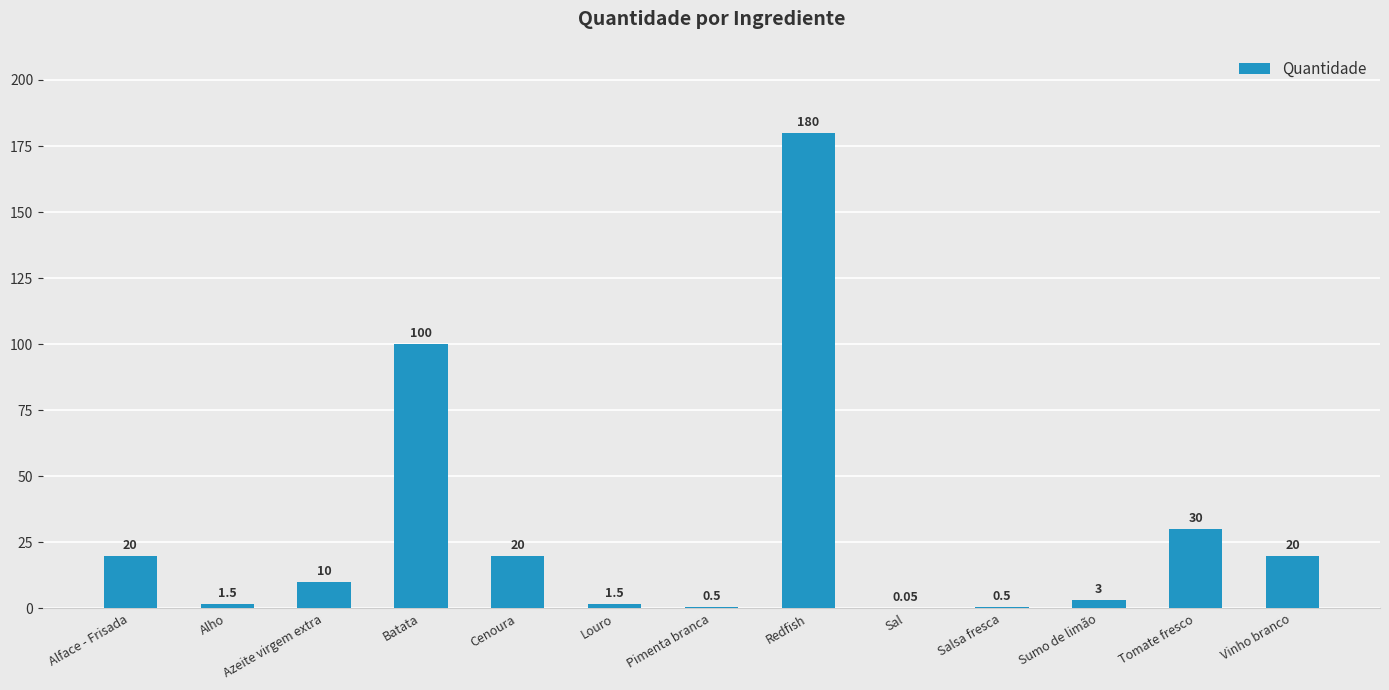

How many distinct data groups are displayed?

1